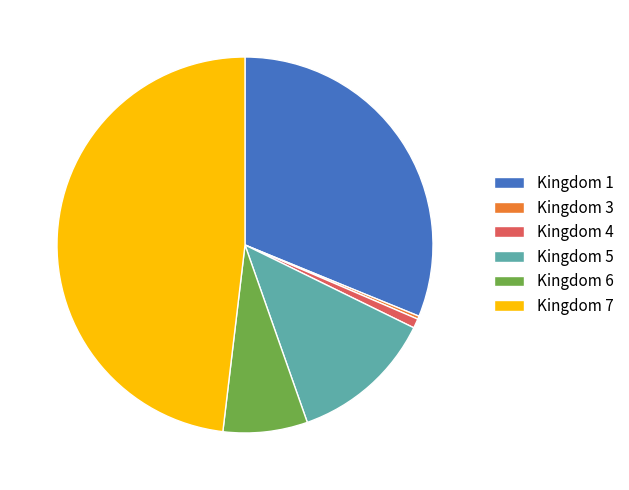

Does any single category account for the majority?

No